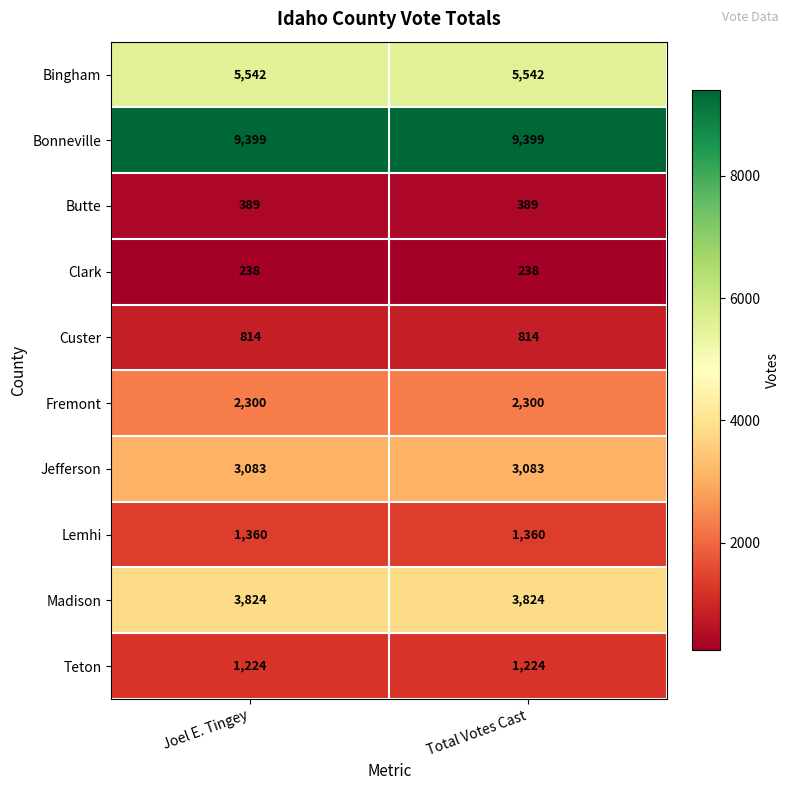

Reading left to right, what are all the values shown in this chart?

Bingham: Joel E. Tingey=5542	Total Votes Cast=5542
Bonneville: Joel E. Tingey=9399	Total Votes Cast=9399
Butte: Joel E. Tingey=389	Total Votes Cast=389
Clark: Joel E. Tingey=238	Total Votes Cast=238
Custer: Joel E. Tingey=814	Total Votes Cast=814
Fremont: Joel E. Tingey=2300	Total Votes Cast=2300
Jefferson: Joel E. Tingey=3083	Total Votes Cast=3083
Lemhi: Joel E. Tingey=1360	Total Votes Cast=1360
Madison: Joel E. Tingey=3824	Total Votes Cast=3824
Teton: Joel E. Tingey=1224	Total Votes Cast=1224